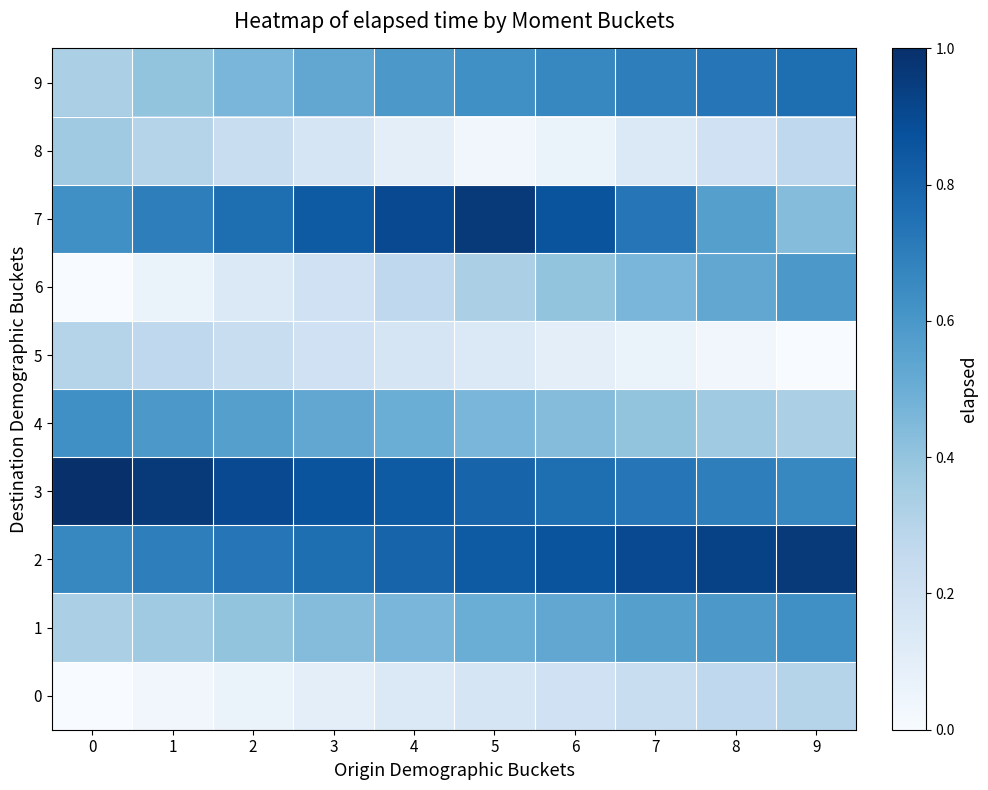

Reading left to right, extract all data points from this chart.

0: 0=0.0	1=0.0	2=0.1	3=0.1	4=0.1	5=0.2	6=0.2	7=0.2	8=0.3	9=0.3
1: 0=0.3	1=0.4	2=0.4	3=0.4	4=0.5	5=0.5	6=0.5	7=0.6	8=0.6	9=0.6
2: 0=0.7	1=0.7	2=0.7	3=0.8	4=0.8	5=0.8	6=0.9	7=0.9	8=0.9	9=1.0
3: 0=1.0	1=1.0	2=0.9	3=0.9	4=0.8	5=0.8	6=0.8	7=0.7	8=0.7	9=0.7
4: 0=0.6	1=0.6	2=0.6	3=0.5	4=0.5	5=0.5	6=0.4	7=0.4	8=0.4	9=0.3
5: 0=0.3	1=0.3	2=0.2	3=0.2	4=0.2	5=0.1	6=0.1	7=0.1	8=0.0	9=0.0
6: 0=0.0	1=0.1	2=0.1	3=0.2	4=0.3	5=0.3	6=0.4	7=0.5	8=0.5	9=0.6
7: 0=0.6	1=0.7	2=0.8	3=0.8	4=0.9	5=1.0	6=0.9	7=0.7	8=0.6	9=0.4
8: 0=0.4	1=0.3	2=0.2	3=0.2	4=0.1	5=0.0	6=0.1	7=0.1	8=0.2	9=0.3
9: 0=0.3	1=0.4	2=0.5	3=0.5	4=0.6	5=0.6	6=0.7	7=0.7	8=0.7	9=0.8